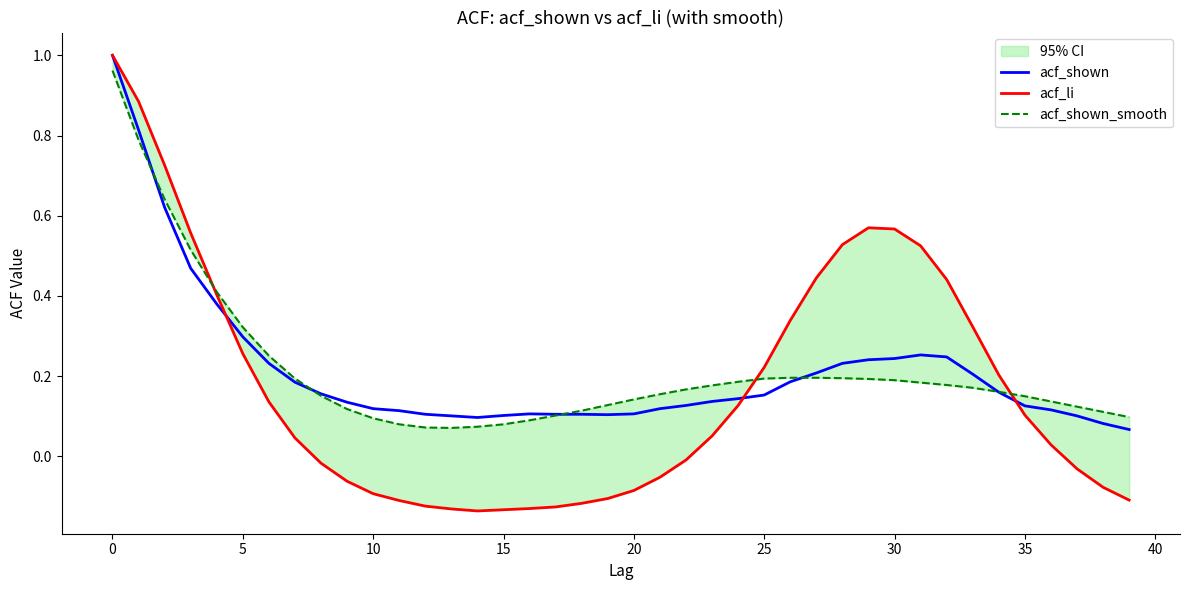

What is the total value across all series at 18?

0.1